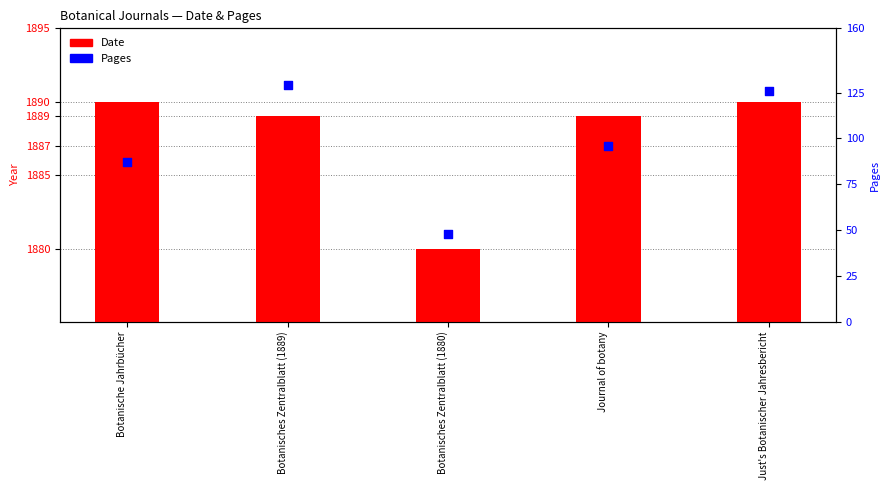

Is the value of Pages at Botanische Jahrbücher greater than the value of Date at Botanisches Zentralblatt (1889)?

No